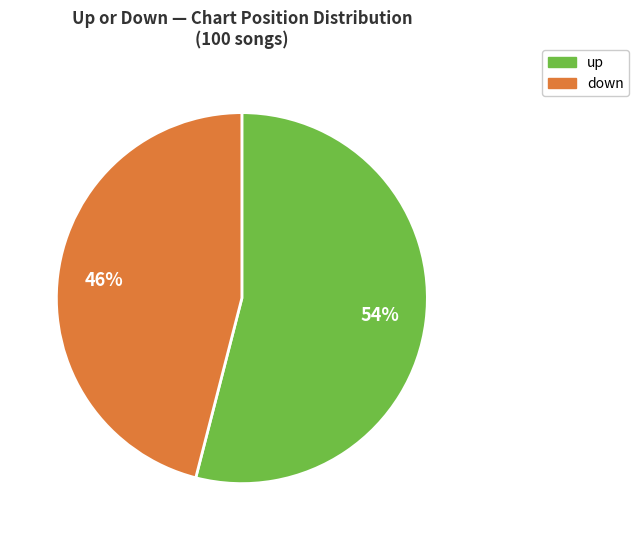

Rank the categories by value from highest to lowest.

up, down